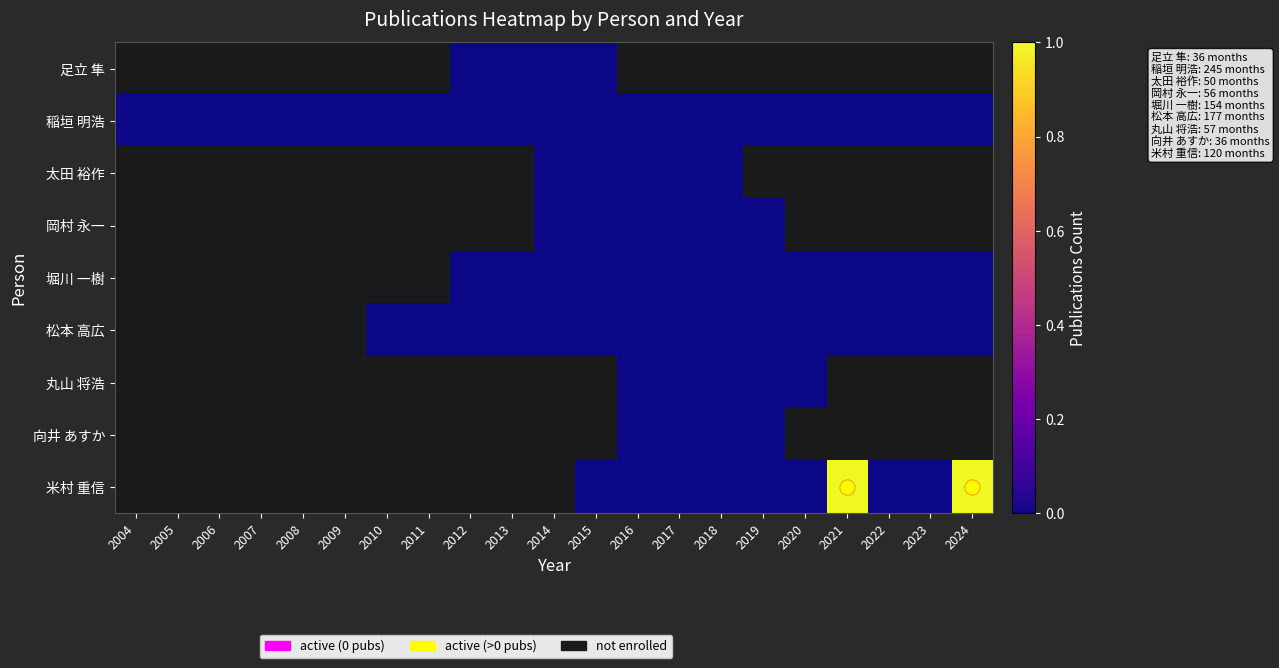

Which has a higher value, 2020 or 2014?

2014